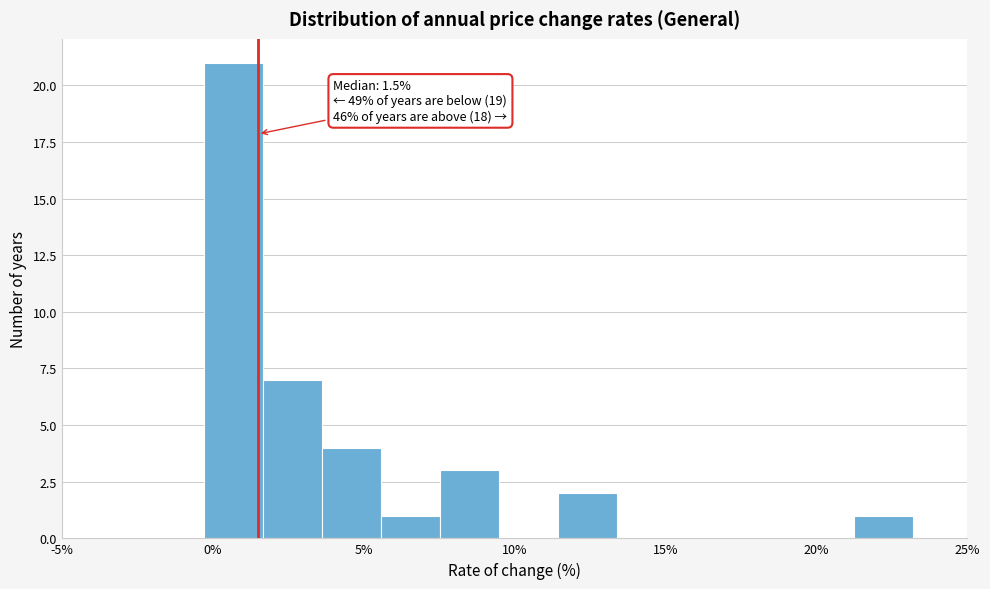

Read against the x-axis, roughly where is the centre of the tallest bar?

0.5